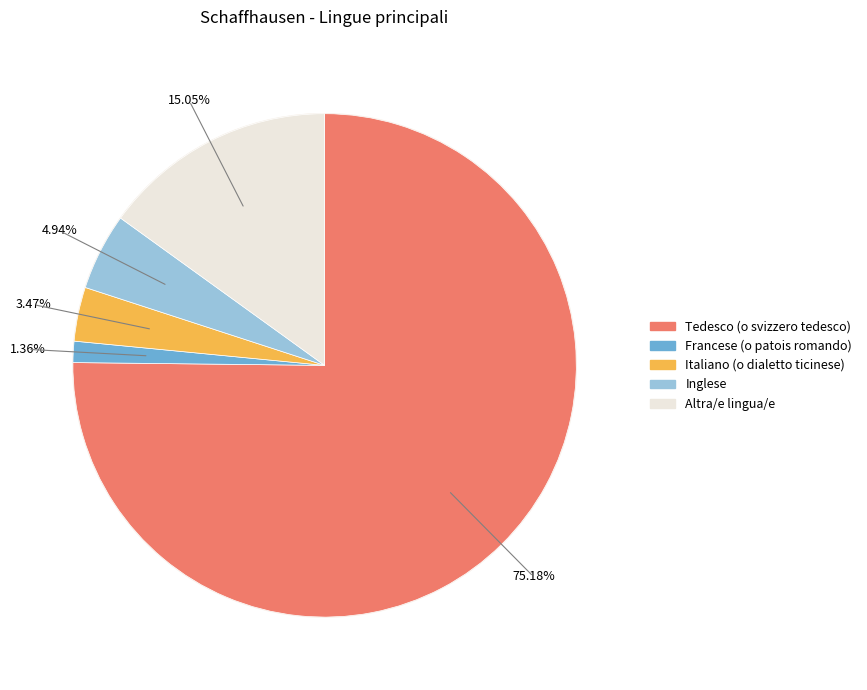

Is there a majority slice in this chart?

Yes